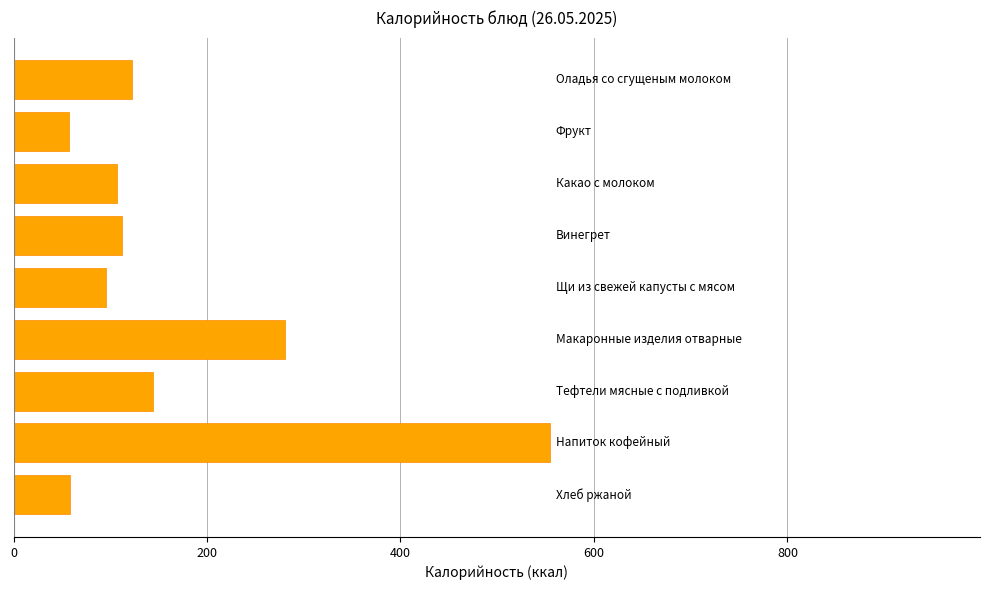

What is the maximum value shown in the chart?

555.0